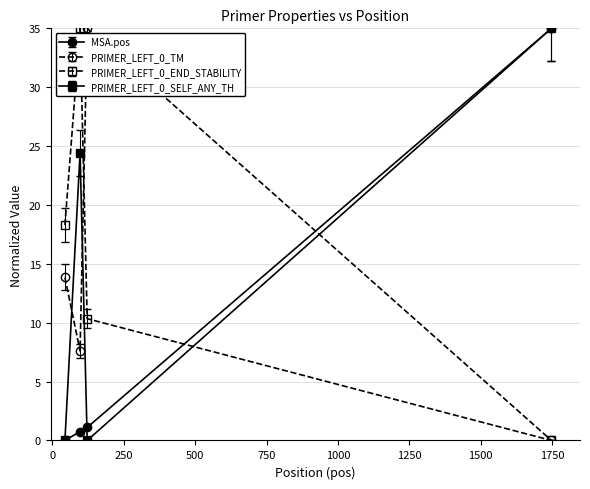

What is the highest value of the PRIMER_LEFT_0_SELF_ANY_TH series?

35.0